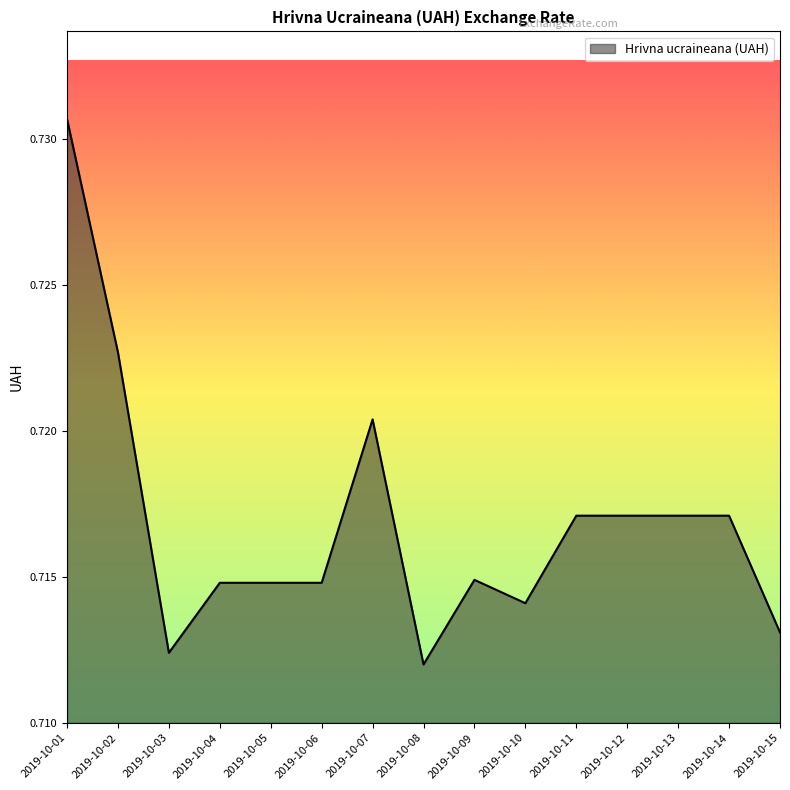

Which label corresponds to the largest value in the chart?

2019-10-01